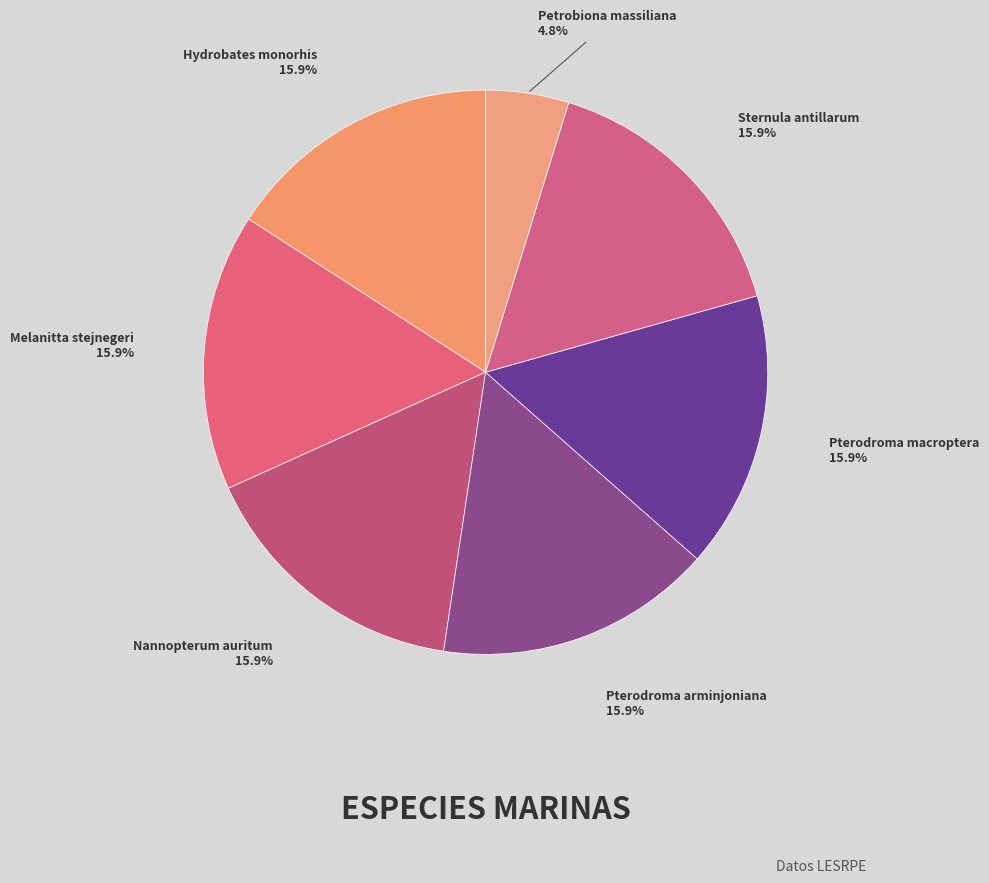

Does any single category account for the majority?

No